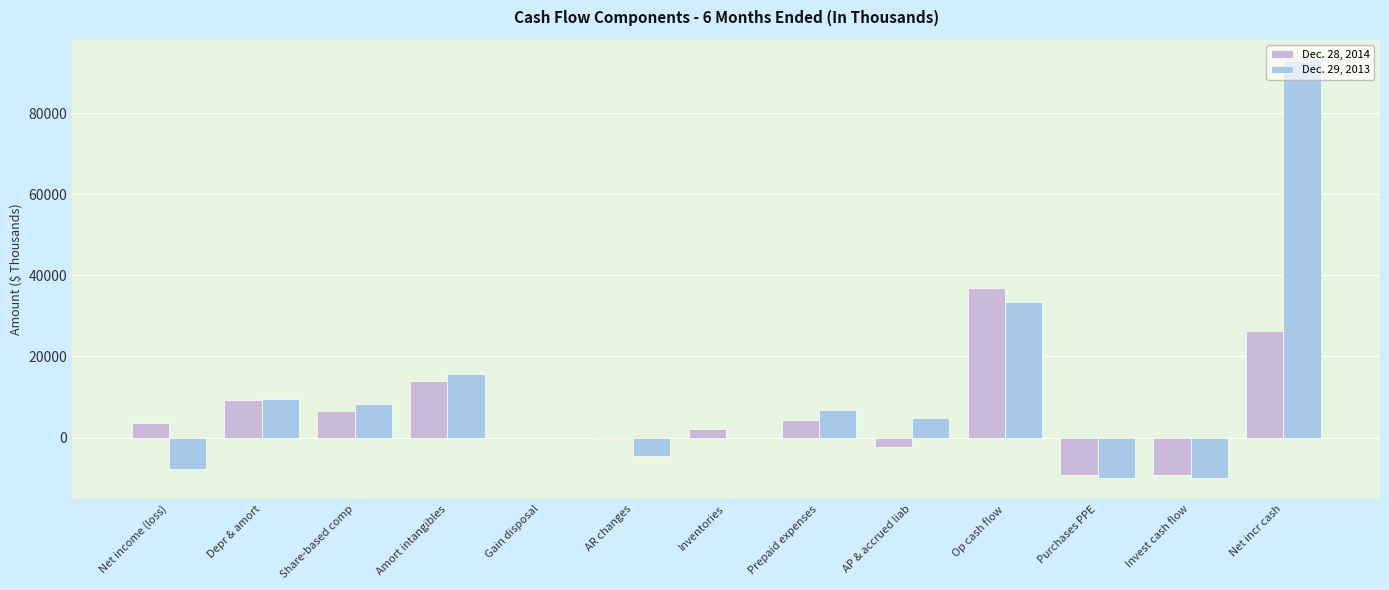

Which series changed the most between AP & accrued liab and Invest cash flow?

Dec. 29, 2013